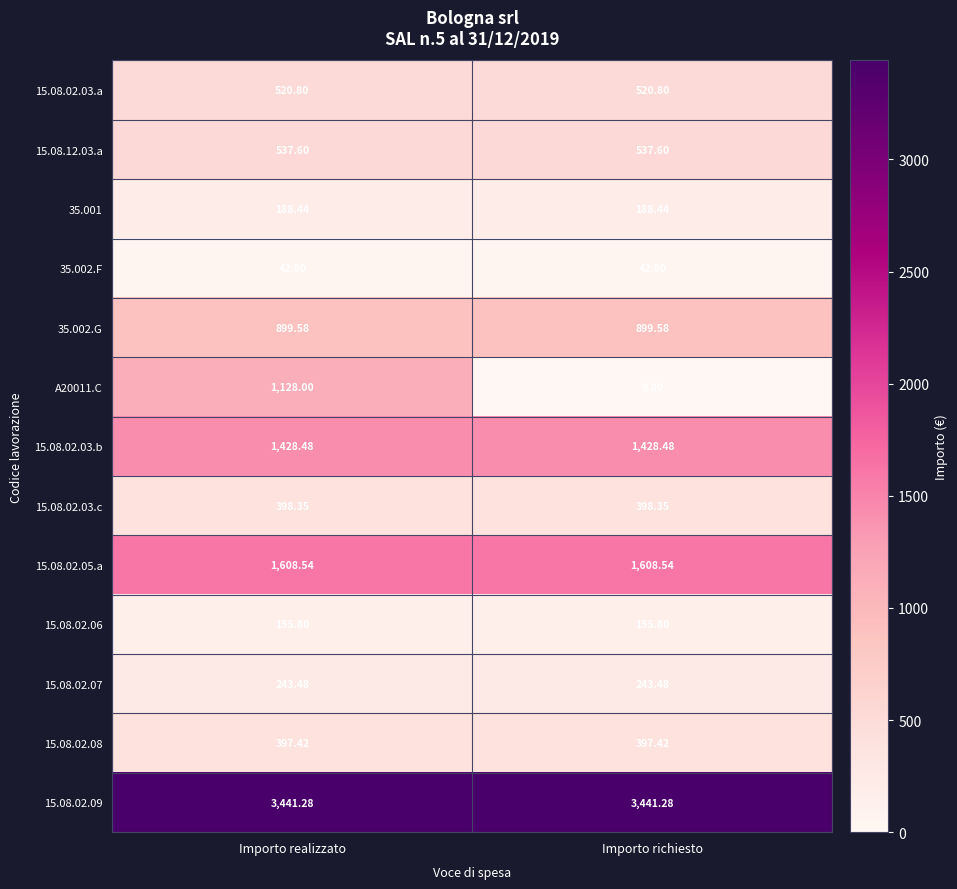

Which label corresponds to the smallest value in the chart?

Importo richiesto